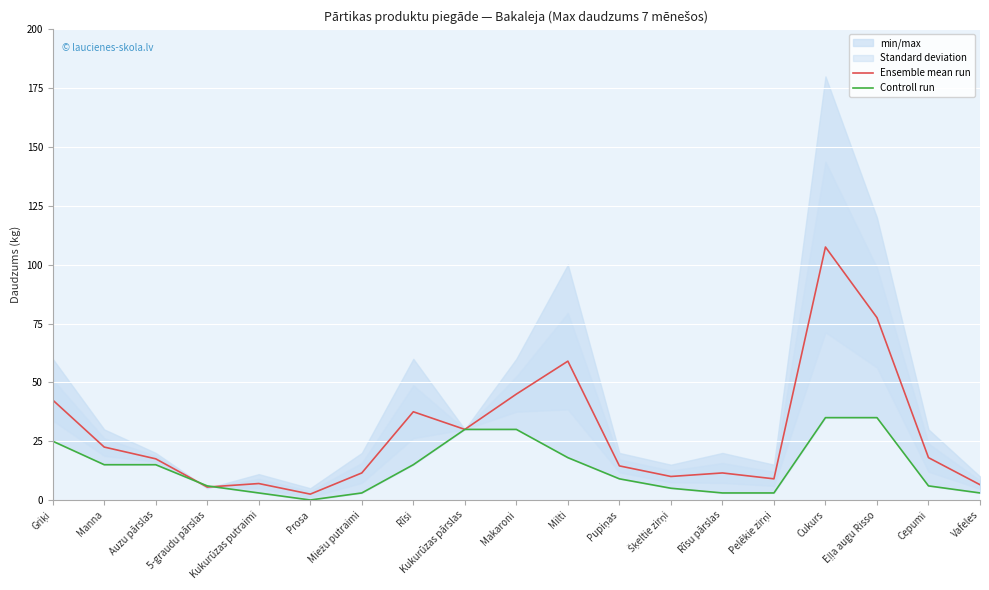

What is the value of the Controll run point at the 13th from the left?

5.0